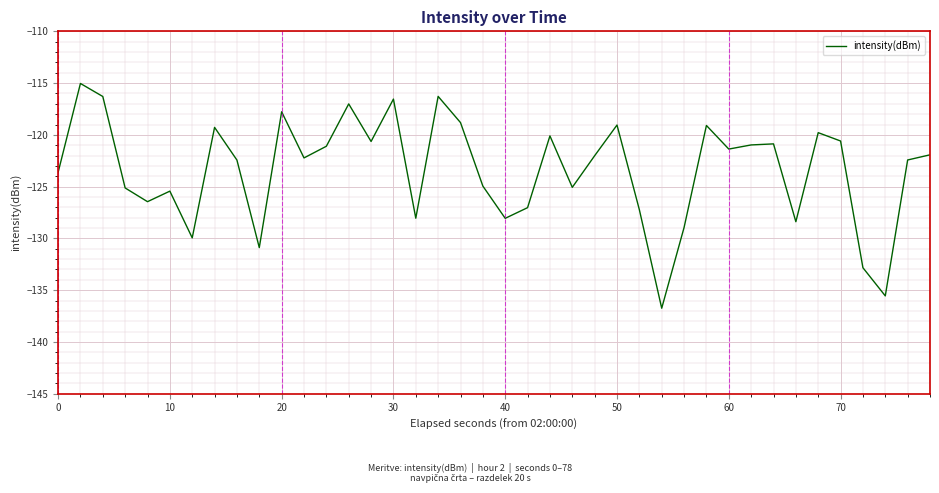

What is the greatest value displayed?

-115.0